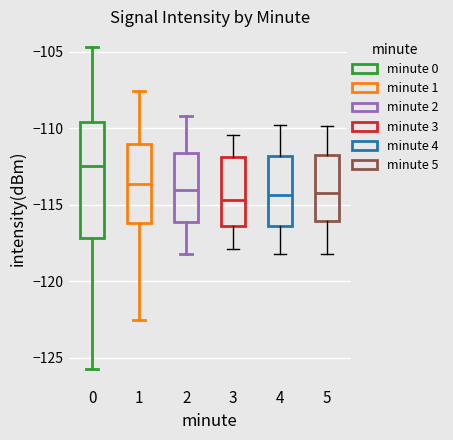

Where is the upper edge of the box at x = 2 on the y-axis? The values are not printed on the chart, so give them approximately, as read against the axis.

-111.5